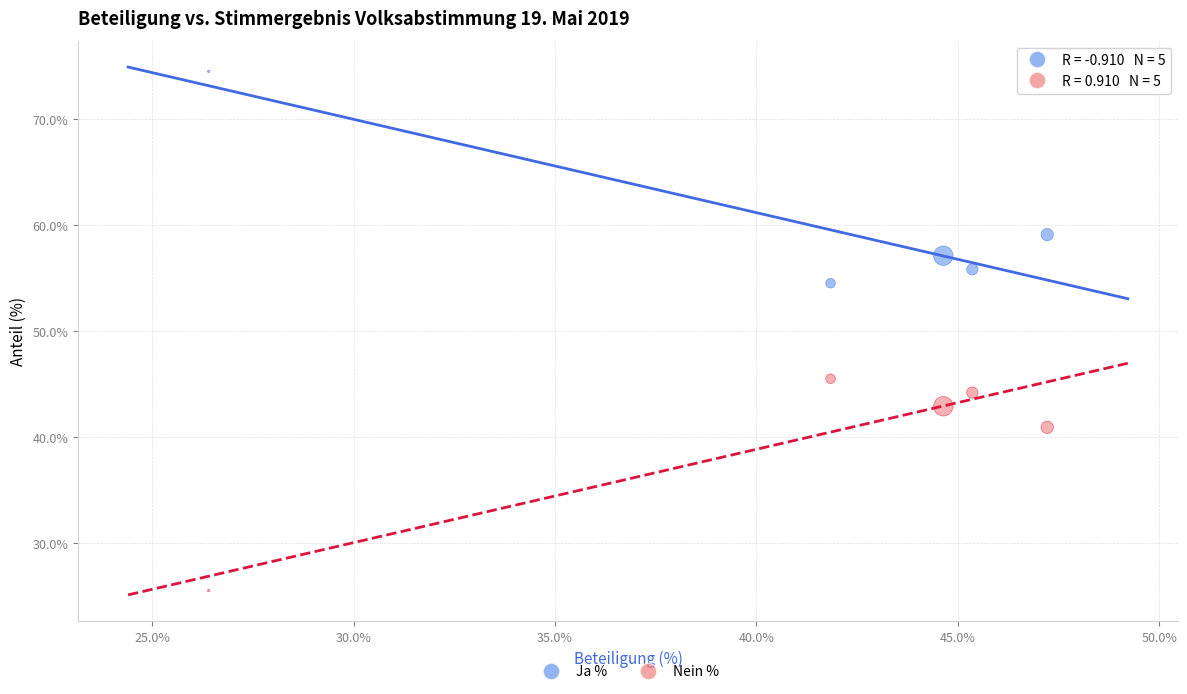

Which series reaches the minimum Y coordinate?

Nein %